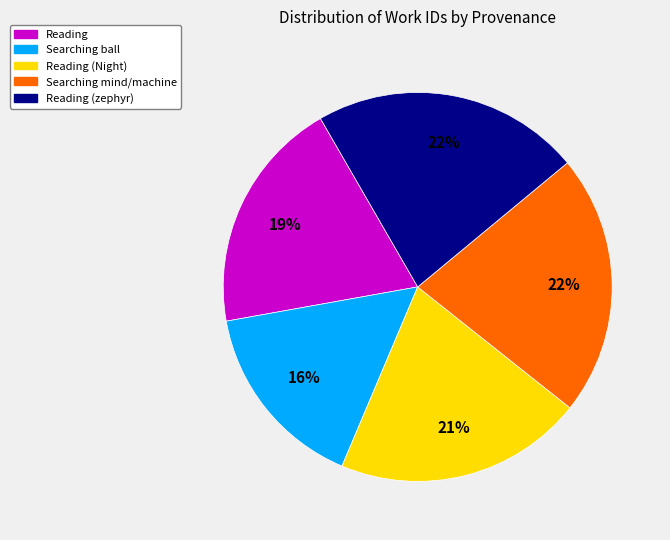

Is it true that Reading is 19% of the pie?

True